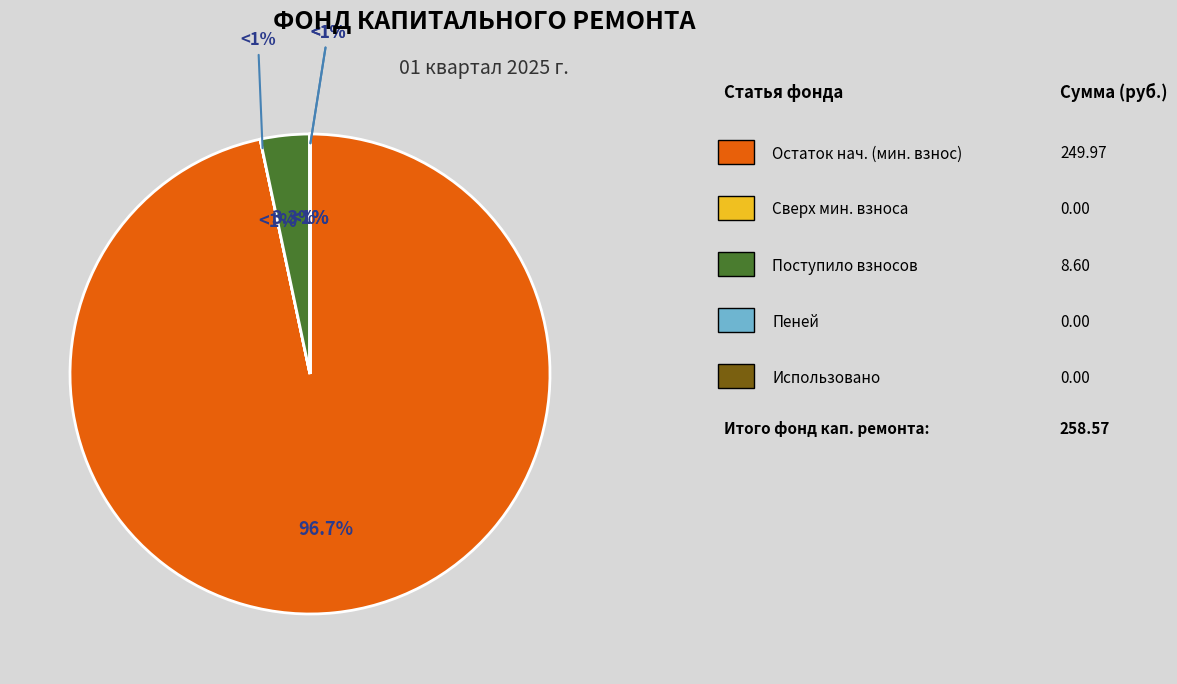

To the nearest percent, what is the difference between the largest and smallest slice percentages?

97%